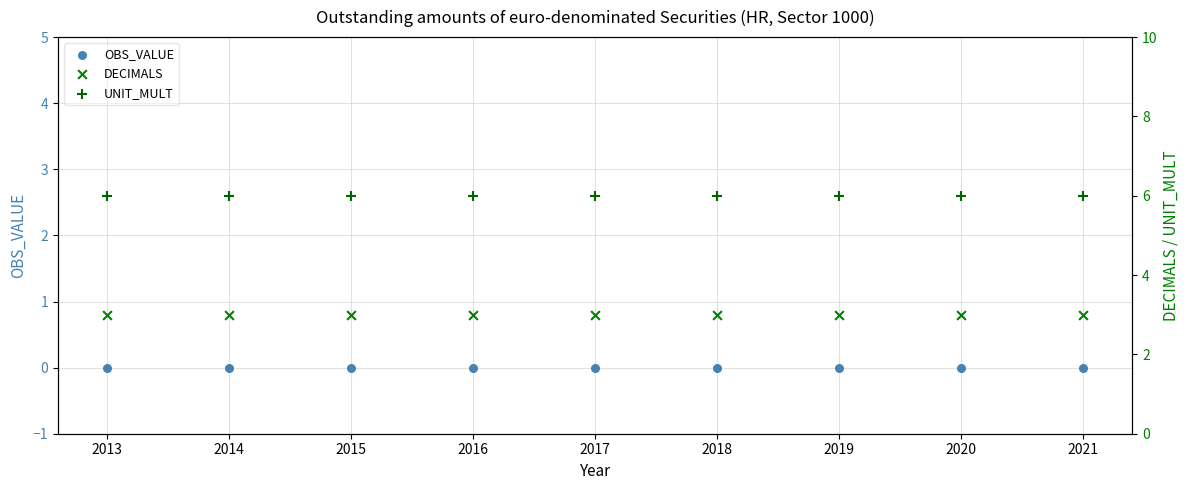

Which series reaches the maximum Y coordinate?

UNIT_MULT